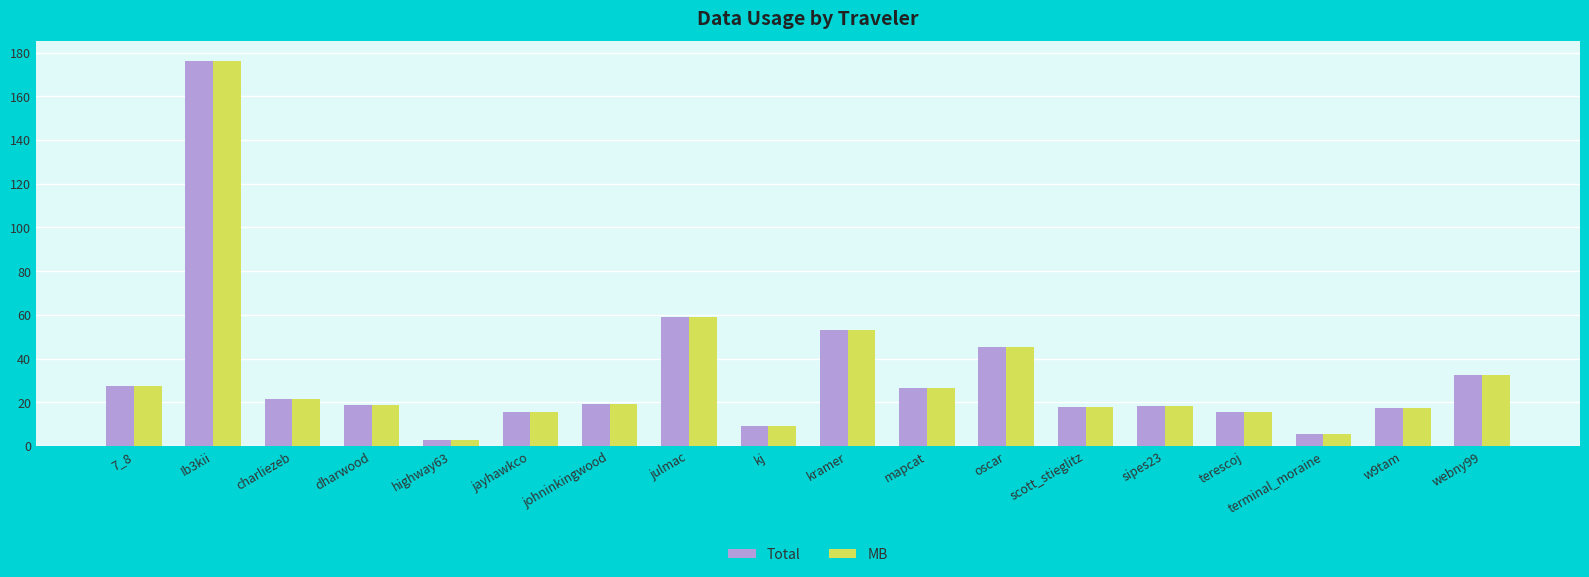

What is the sum of all Total values?

580.2